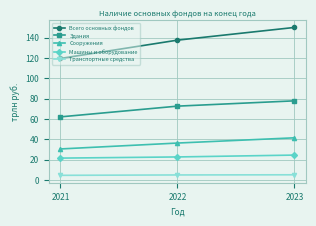

What is the value of the Машины и оборудование point at the 3rd from the left?

24.7